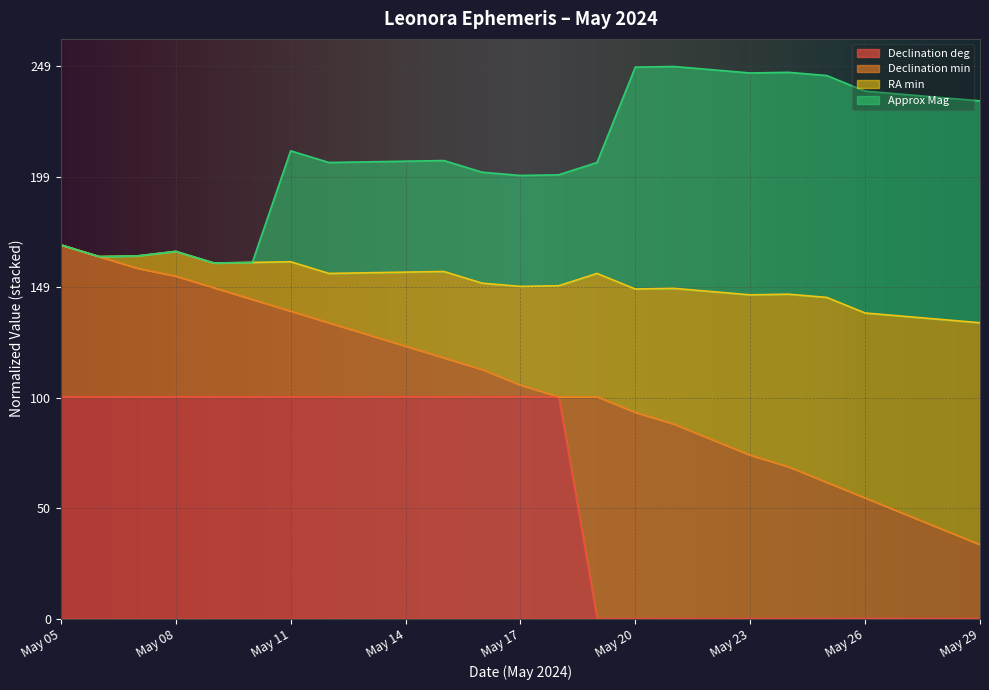

What is the total value across all series at May 05?

168.4